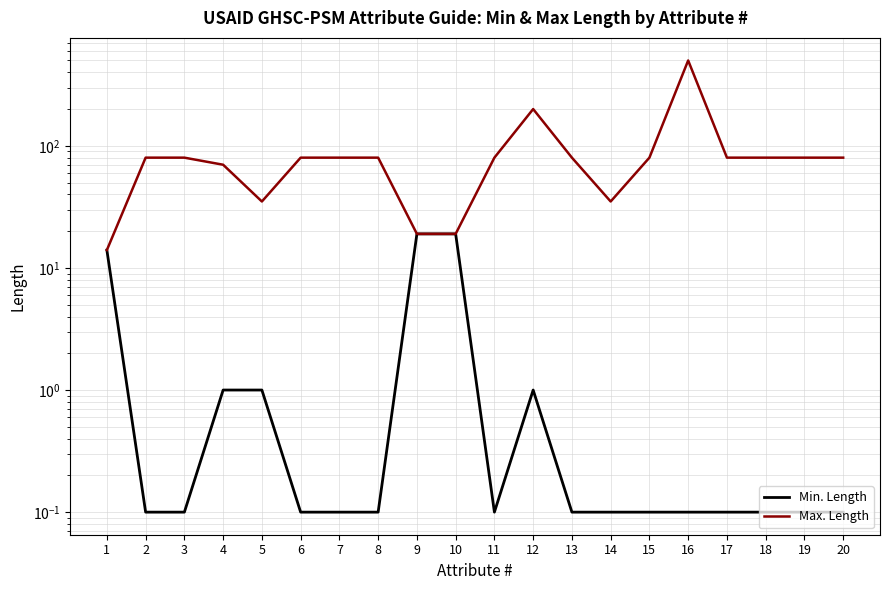

At which category is the sum across all series the highest?

16